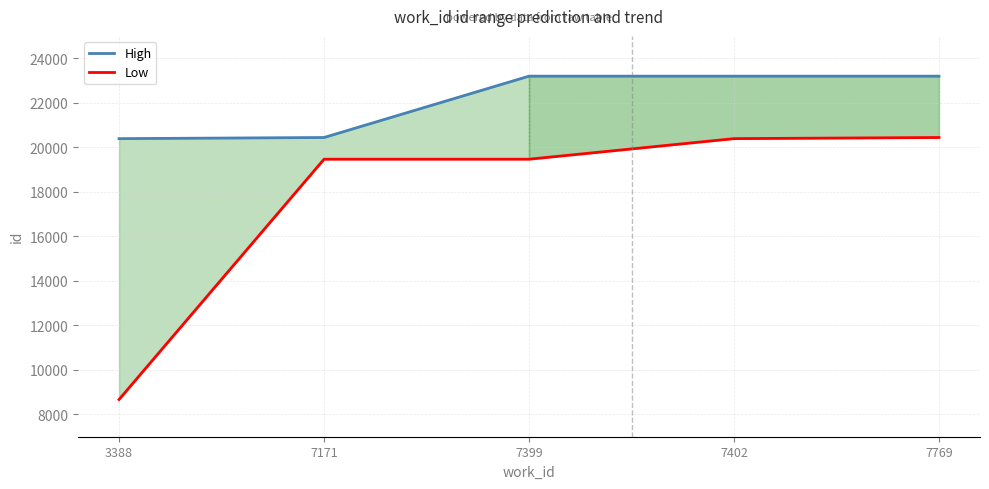

What is the smallest value displayed?

8670